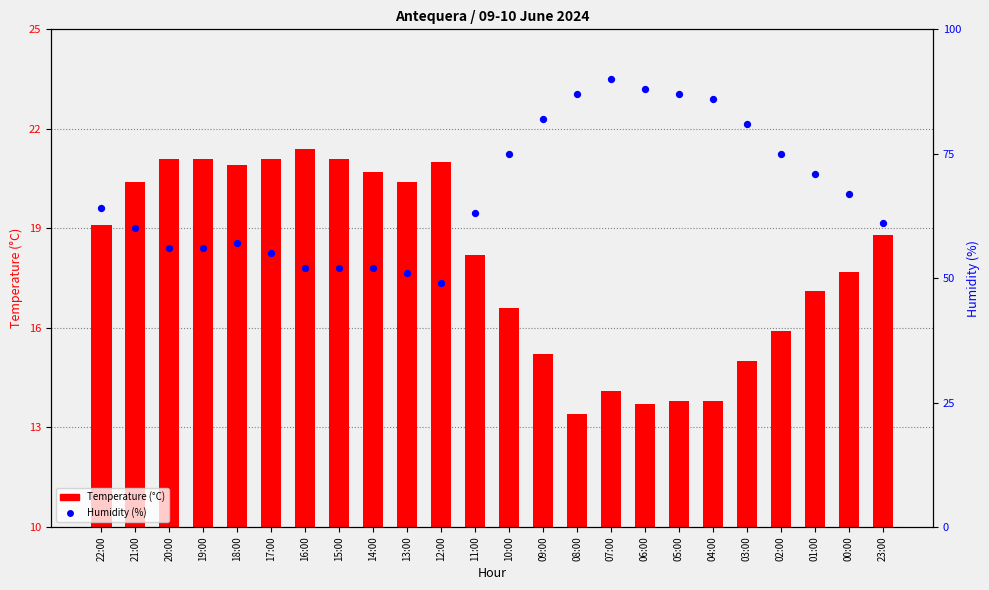

Which series has the largest total across all categories?

Humidity (%)